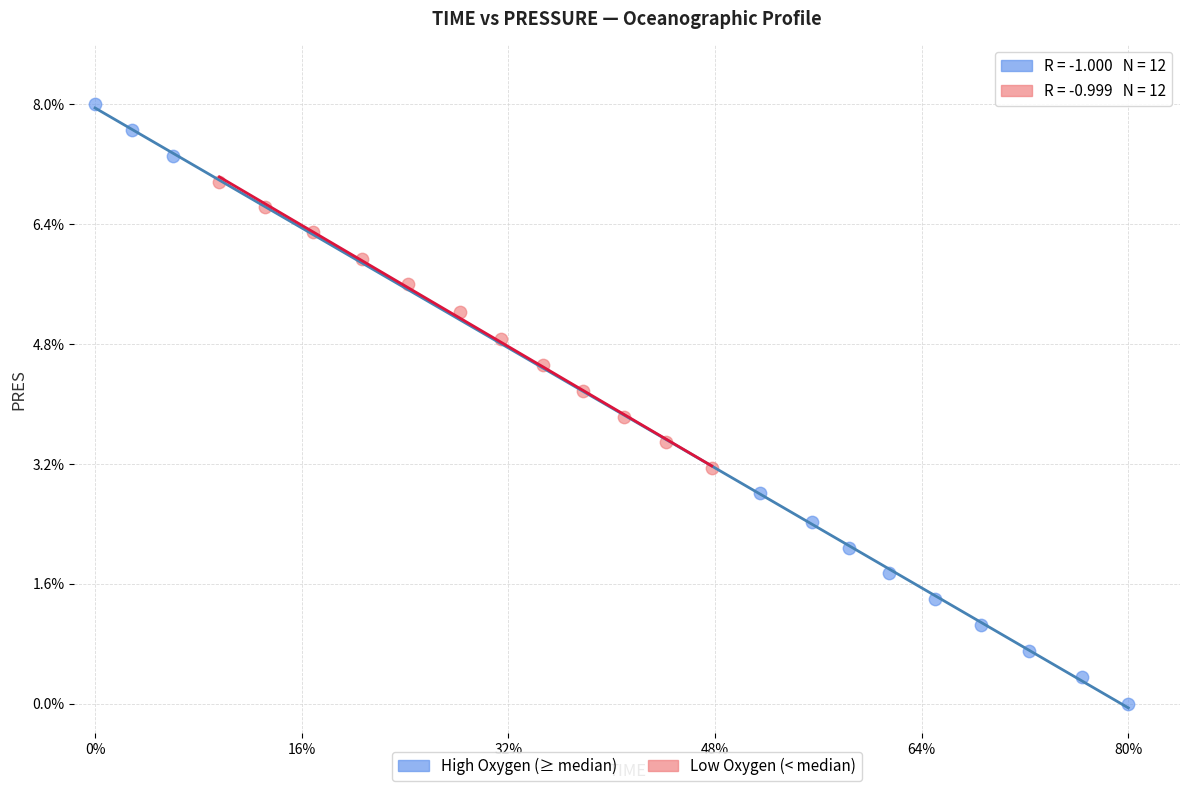

What are all the series names shown in the legend?

High Oxygen (≥ median), Low Oxygen (< median)